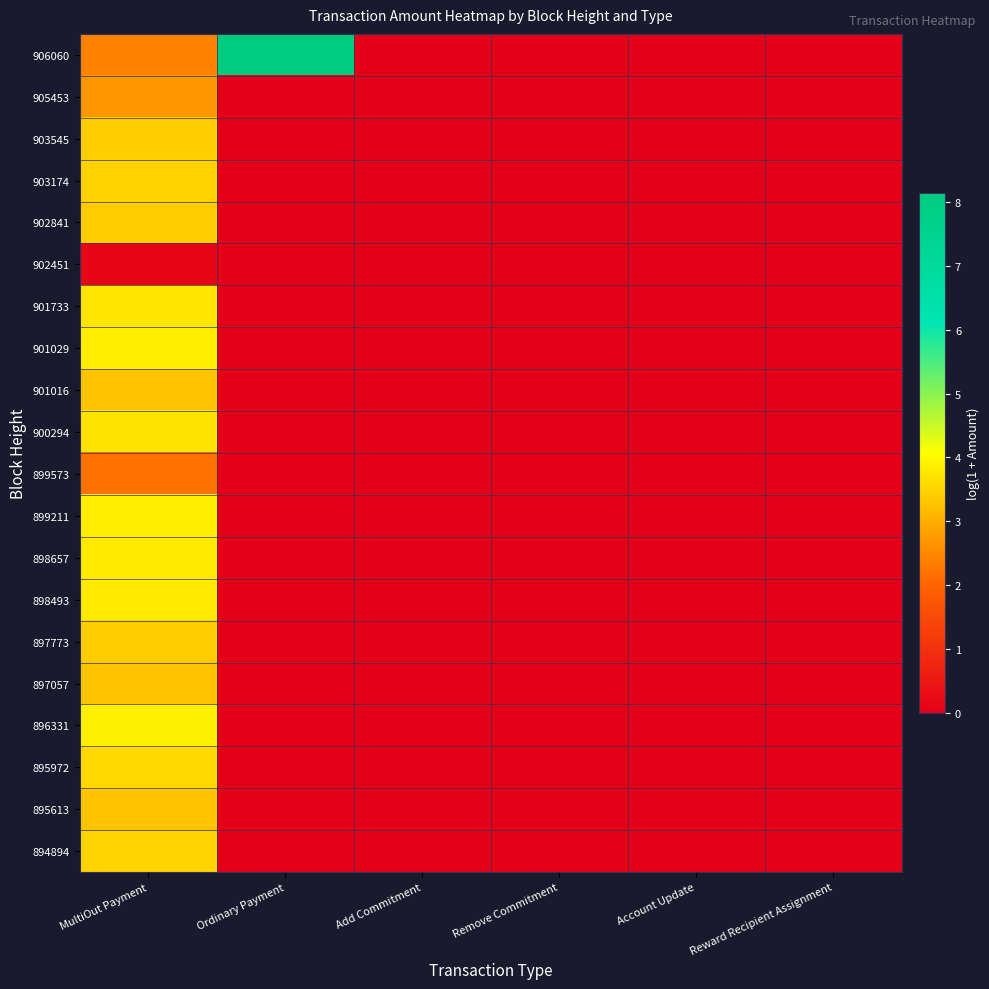

Reading left to right, transcribe all the data shown in this chart.

906060: MultiOut Payment=2.4	Ordinary Payment=8.1	Add Commitment=0.0	Remove Commitment=0.0	Account Update=0.0	Reward Recipient Assignment=0.0
905453: MultiOut Payment=2.7	Ordinary Payment=0.0	Add Commitment=0.0	Remove Commitment=0.0	Account Update=0.0	Reward Recipient Assignment=0.0
903545: MultiOut Payment=3.4	Ordinary Payment=0.0	Add Commitment=0.0	Remove Commitment=0.0	Account Update=0.0	Reward Recipient Assignment=0.0
903174: MultiOut Payment=3.5	Ordinary Payment=0.0	Add Commitment=0.0	Remove Commitment=0.0	Account Update=0.0	Reward Recipient Assignment=0.0
902841: MultiOut Payment=3.4	Ordinary Payment=0.0	Add Commitment=0.0	Remove Commitment=0.0	Account Update=0.0	Reward Recipient Assignment=0.0
902451: MultiOut Payment=0.1	Ordinary Payment=0.0	Add Commitment=0.0	Remove Commitment=0.0	Account Update=0.0	Reward Recipient Assignment=0.0
901733: MultiOut Payment=3.7	Ordinary Payment=0.0	Add Commitment=0.0	Remove Commitment=0.0	Account Update=0.0	Reward Recipient Assignment=0.0
901029: MultiOut Payment=3.8	Ordinary Payment=0.0	Add Commitment=0.0	Remove Commitment=0.0	Account Update=0.0	Reward Recipient Assignment=0.0
901016: MultiOut Payment=3.3	Ordinary Payment=0.0	Add Commitment=0.0	Remove Commitment=0.0	Account Update=0.0	Reward Recipient Assignment=0.0
900294: MultiOut Payment=3.7	Ordinary Payment=0.0	Add Commitment=0.0	Remove Commitment=0.0	Account Update=0.0	Reward Recipient Assignment=0.0
899573: MultiOut Payment=2.2	Ordinary Payment=0.0	Add Commitment=0.0	Remove Commitment=0.0	Account Update=0.0	Reward Recipient Assignment=0.0
899211: MultiOut Payment=3.8	Ordinary Payment=0.0	Add Commitment=0.0	Remove Commitment=0.0	Account Update=0.0	Reward Recipient Assignment=0.0
898657: MultiOut Payment=3.8	Ordinary Payment=0.0	Add Commitment=0.0	Remove Commitment=0.0	Account Update=0.0	Reward Recipient Assignment=0.0
898493: MultiOut Payment=3.8	Ordinary Payment=0.0	Add Commitment=0.0	Remove Commitment=0.0	Account Update=0.0	Reward Recipient Assignment=0.0
897773: MultiOut Payment=3.4	Ordinary Payment=0.0	Add Commitment=0.0	Remove Commitment=0.0	Account Update=0.0	Reward Recipient Assignment=0.0
897057: MultiOut Payment=3.3	Ordinary Payment=0.0	Add Commitment=0.0	Remove Commitment=0.0	Account Update=0.0	Reward Recipient Assignment=0.0
896331: MultiOut Payment=3.9	Ordinary Payment=0.0	Add Commitment=0.0	Remove Commitment=0.0	Account Update=0.0	Reward Recipient Assignment=0.0
895972: MultiOut Payment=3.6	Ordinary Payment=0.0	Add Commitment=0.0	Remove Commitment=0.0	Account Update=0.0	Reward Recipient Assignment=0.0
895613: MultiOut Payment=3.3	Ordinary Payment=0.0	Add Commitment=0.0	Remove Commitment=0.0	Account Update=0.0	Reward Recipient Assignment=0.0
894894: MultiOut Payment=3.5	Ordinary Payment=0.0	Add Commitment=0.0	Remove Commitment=0.0	Account Update=0.0	Reward Recipient Assignment=0.0